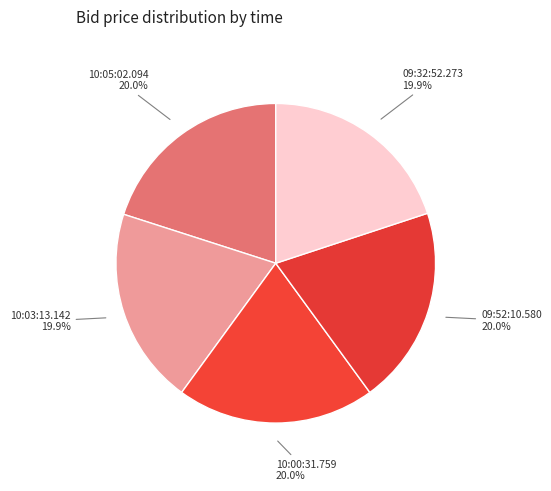

Does any single category account for the majority?

No